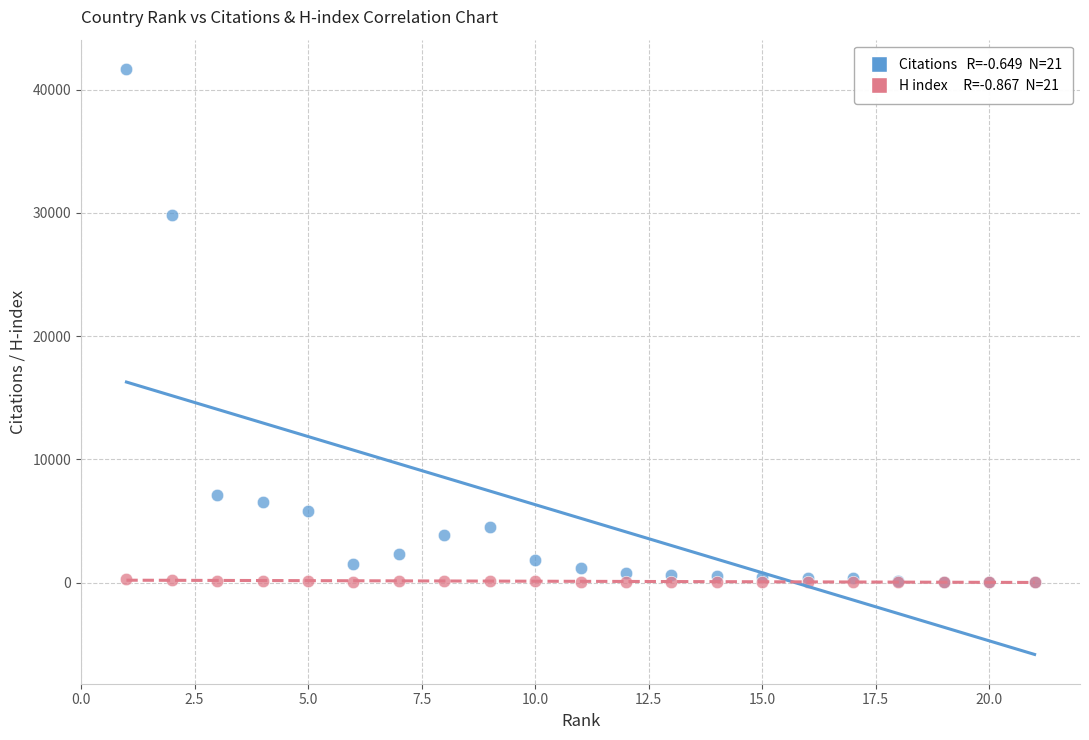

Across all series, what Y value is closest to 20852?

29838